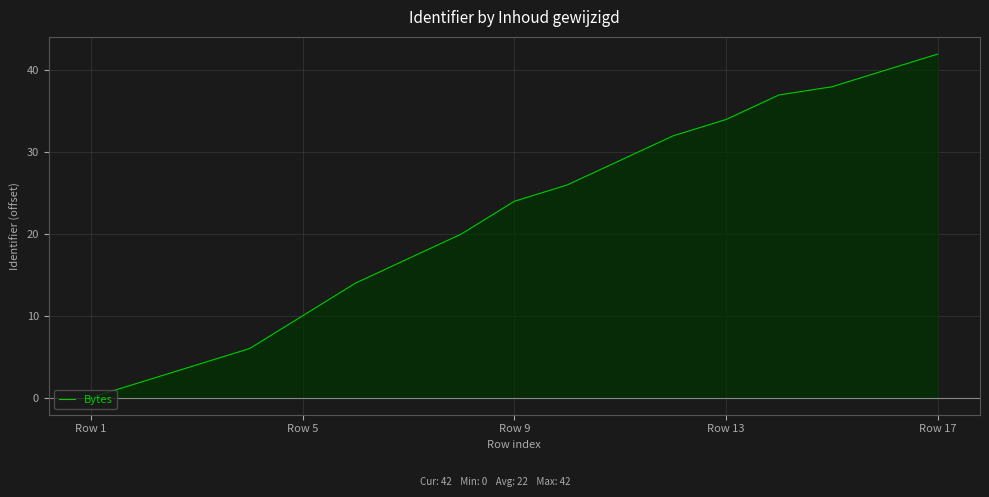

Count the number of values greater than 24.

8